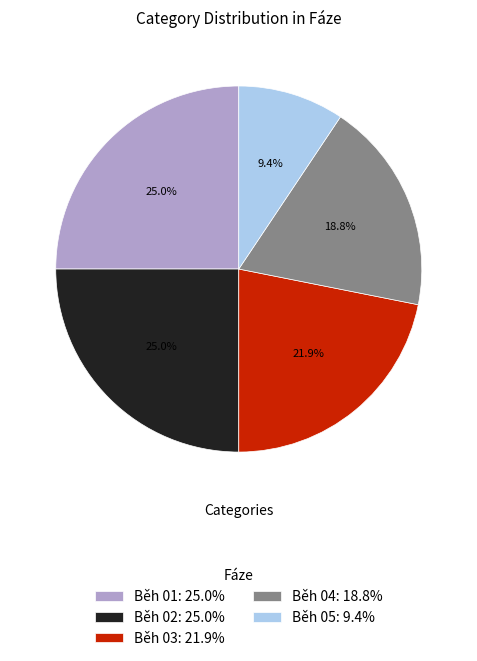

Which has a higher value, Běh 03 or Běh 02?

Běh 02